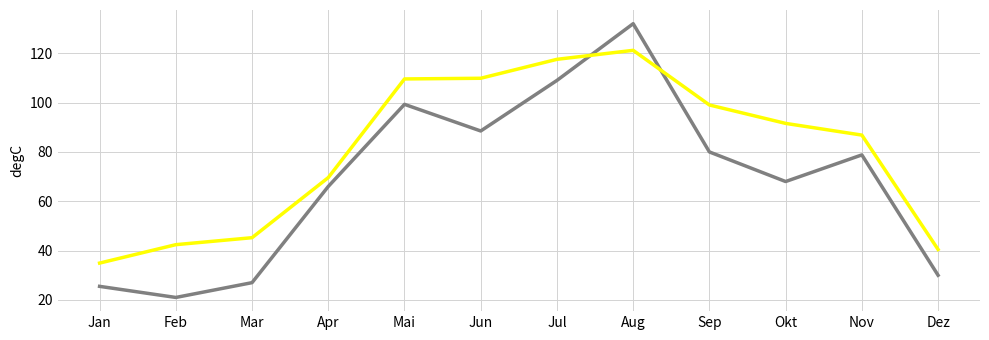

What is the total value across all series at Sep?

179.0